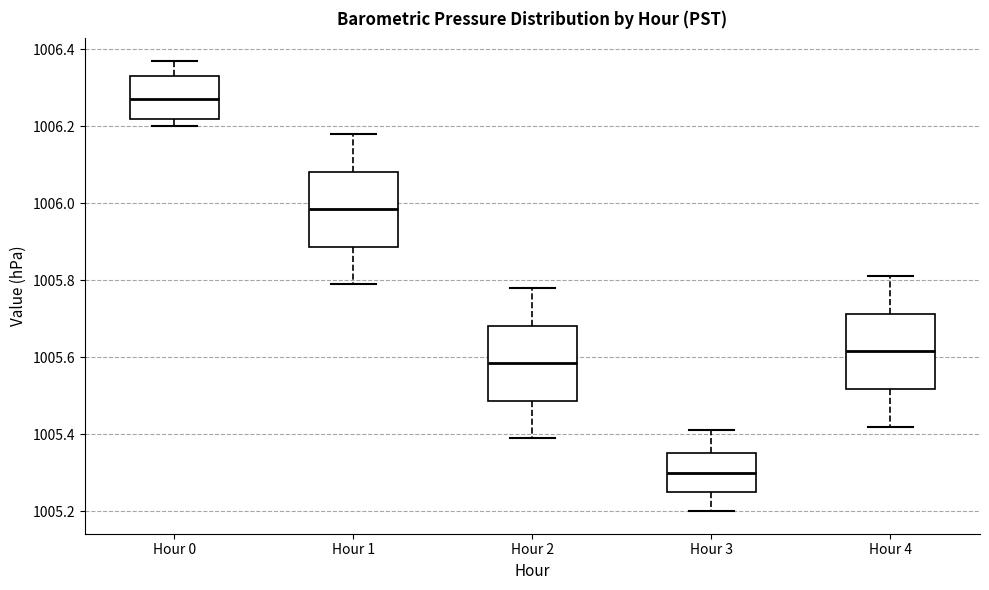

Reading left to right, read every box against the y-axis: the position of its median line, the range the box covers, and the ends of its whiskers. The values are not printed on the chart, so give them approximately, as read against the axis.

Hour 0: median 1006.28, box 1006.22 to 1006.34, whiskers 1006.20 to 1006.38
Hour 1: median 1005.98, box 1005.88 to 1006.08, whiskers 1005.80 to 1006.18
Hour 2: median 1005.58, box 1005.48 to 1005.68, whiskers 1005.40 to 1005.78
Hour 3: median 1005.30, box 1005.26 to 1005.36, whiskers 1005.20 to 1005.42
Hour 4: median 1005.62, box 1005.52 to 1005.72, whiskers 1005.42 to 1005.82